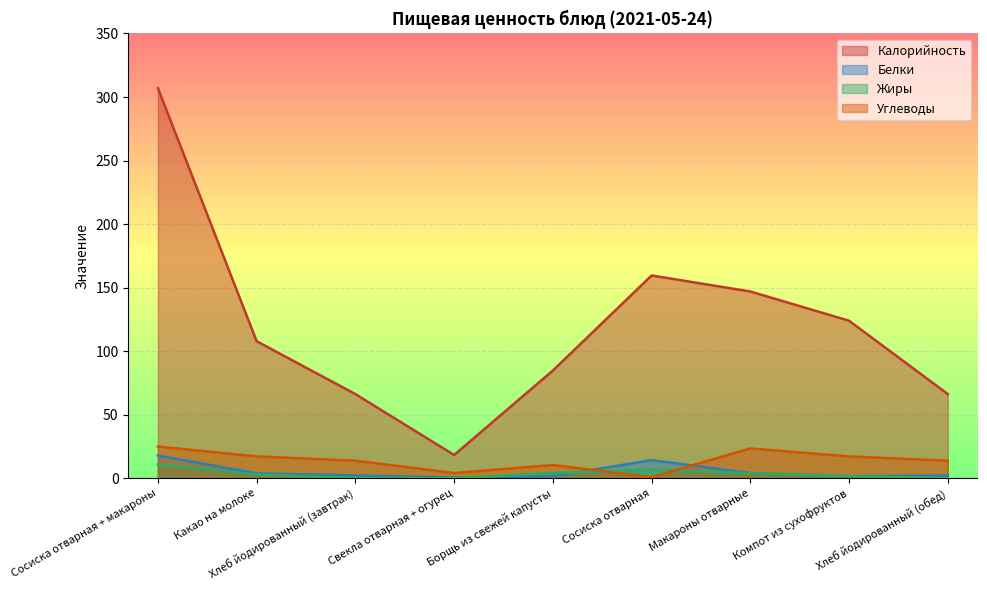

List the labels in order of Углеводы value, largest first.

Сосиска отварная + макароны, Макароны отварные, Какао на молоке, Компот из сухофруктов, Хлеб йодированный (завтрак), Хлеб йодированный (обед), Борщь из свежей капусты, Свекла отварная + огурец, Сосиска отварная